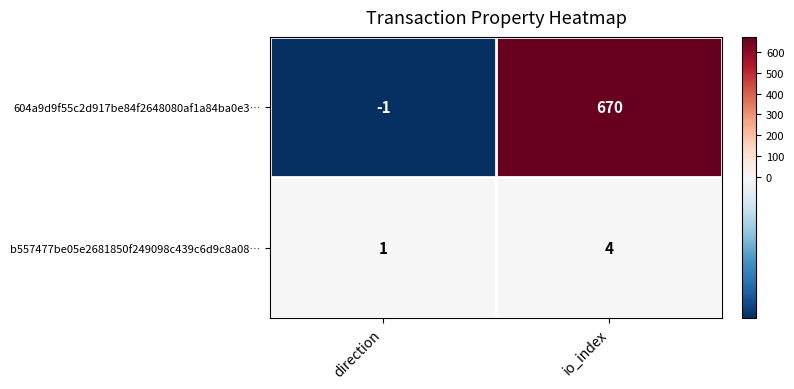

How many series are shown in this chart?

2